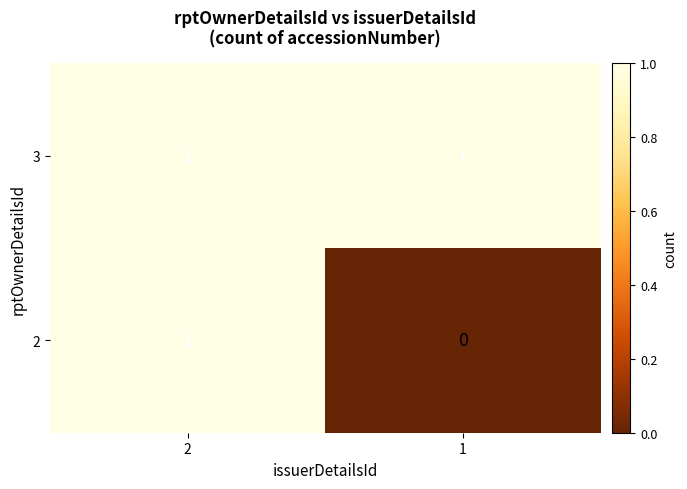

Rank the series by their average value, from highest to lowest.

3, 2